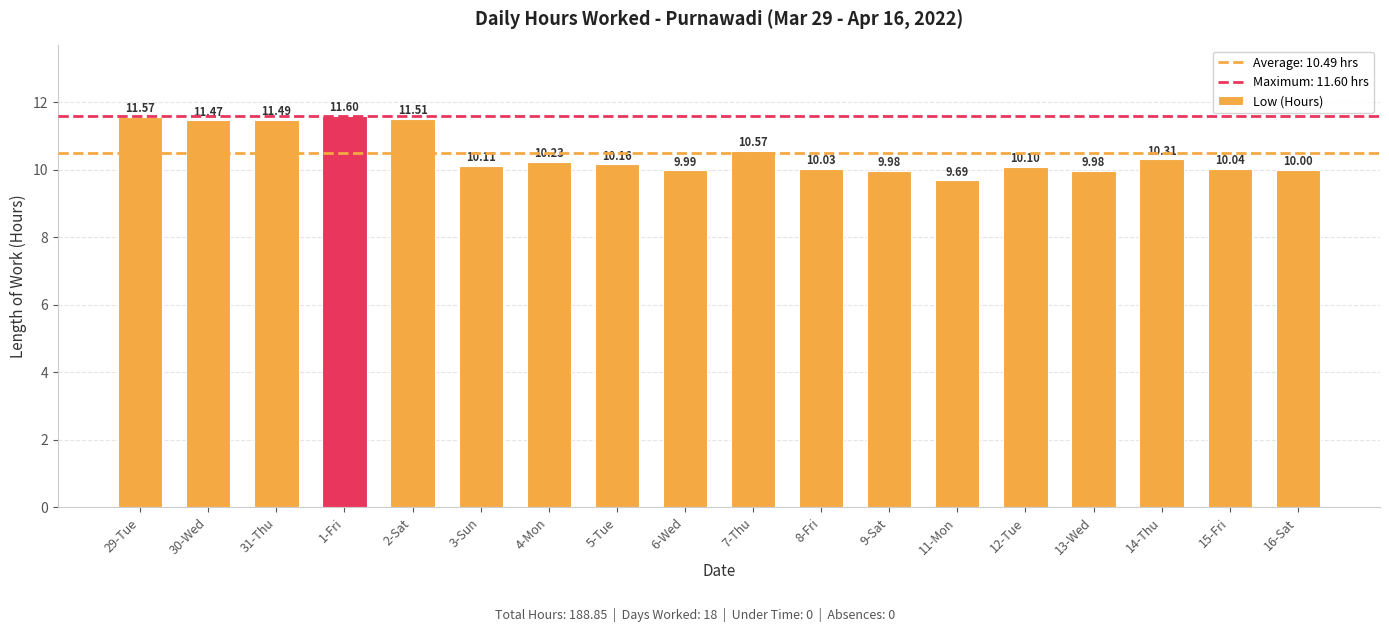

What is the label of the 2nd bar from the left?

30-Wed